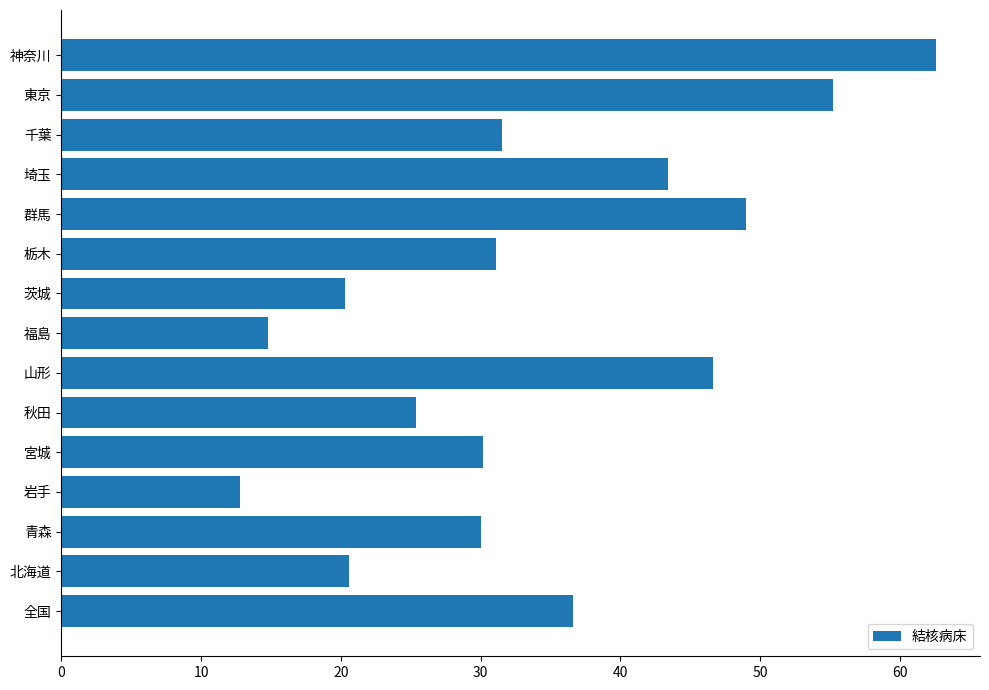

What is the difference between the maximum and minimum values?

49.8